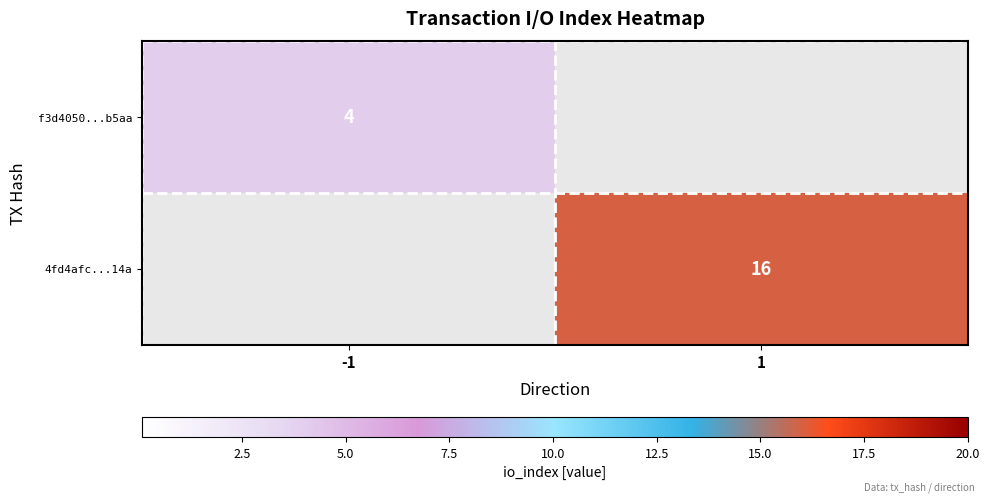

The value of f3d4050...b5aa at -1 is 4. True or false?

True